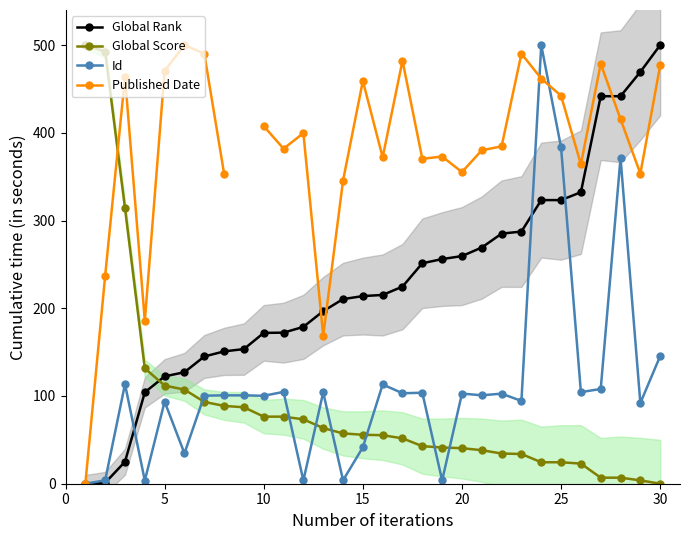

What is the value of the Id point at the 28th from the left?

371.4